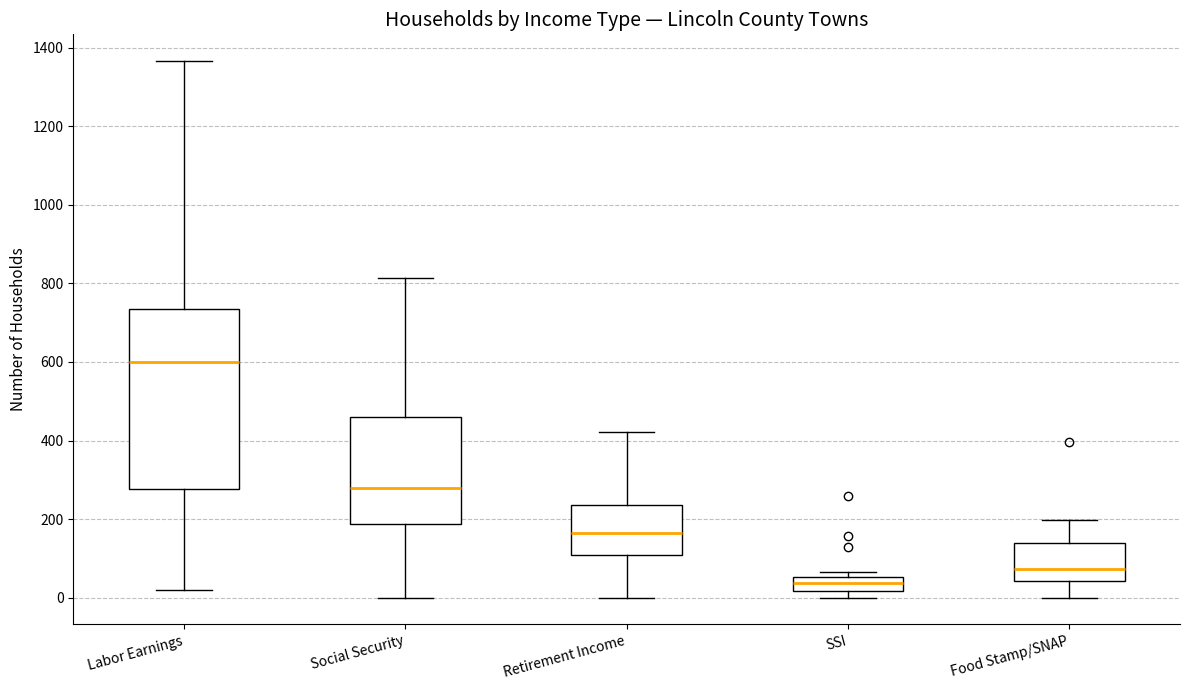

Where does the upper whisker of the box for Retirement Income end on the y-axis? The values are not printed on the chart, so give them approximately, as read against the axis.

420